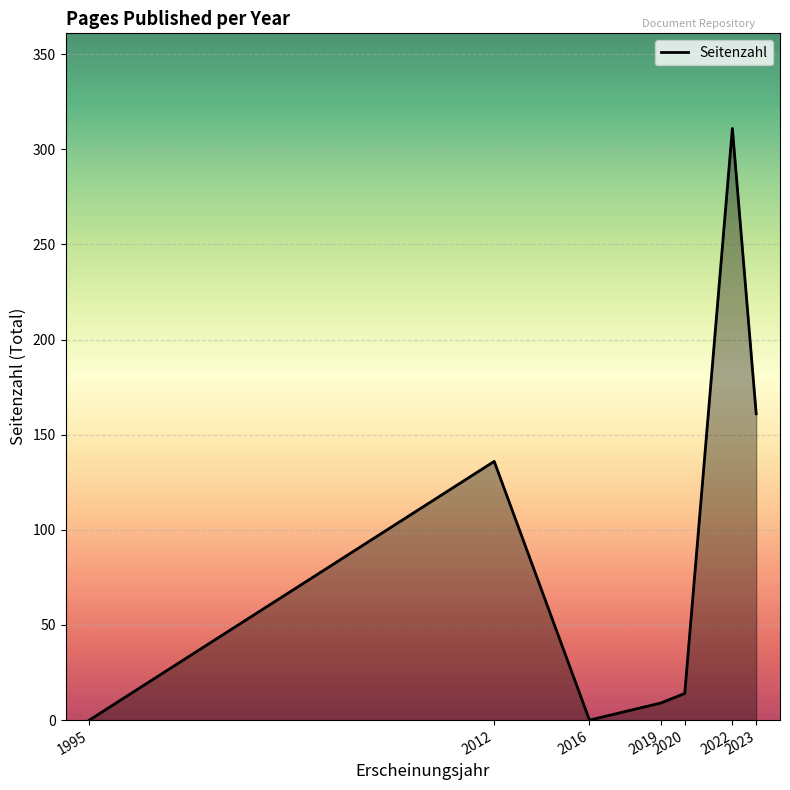

What is the greatest value displayed?

311